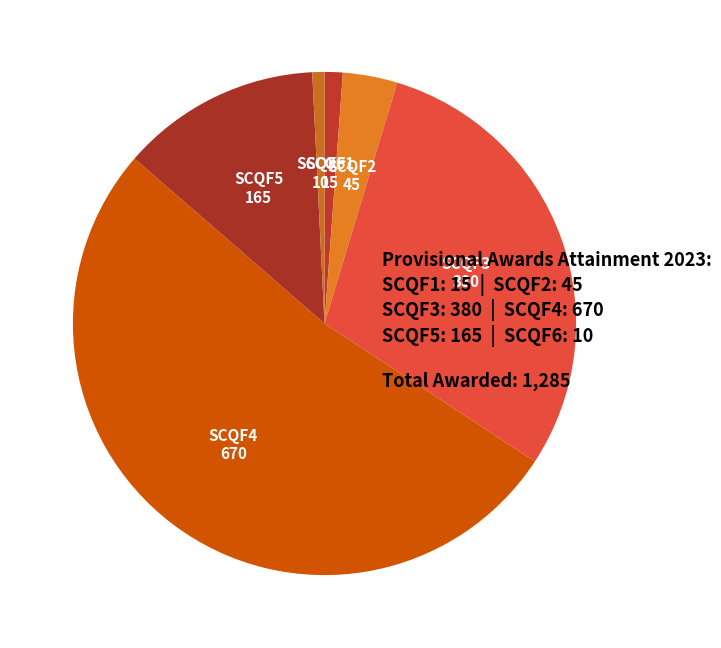

Which slice is the largest?

SCQF4